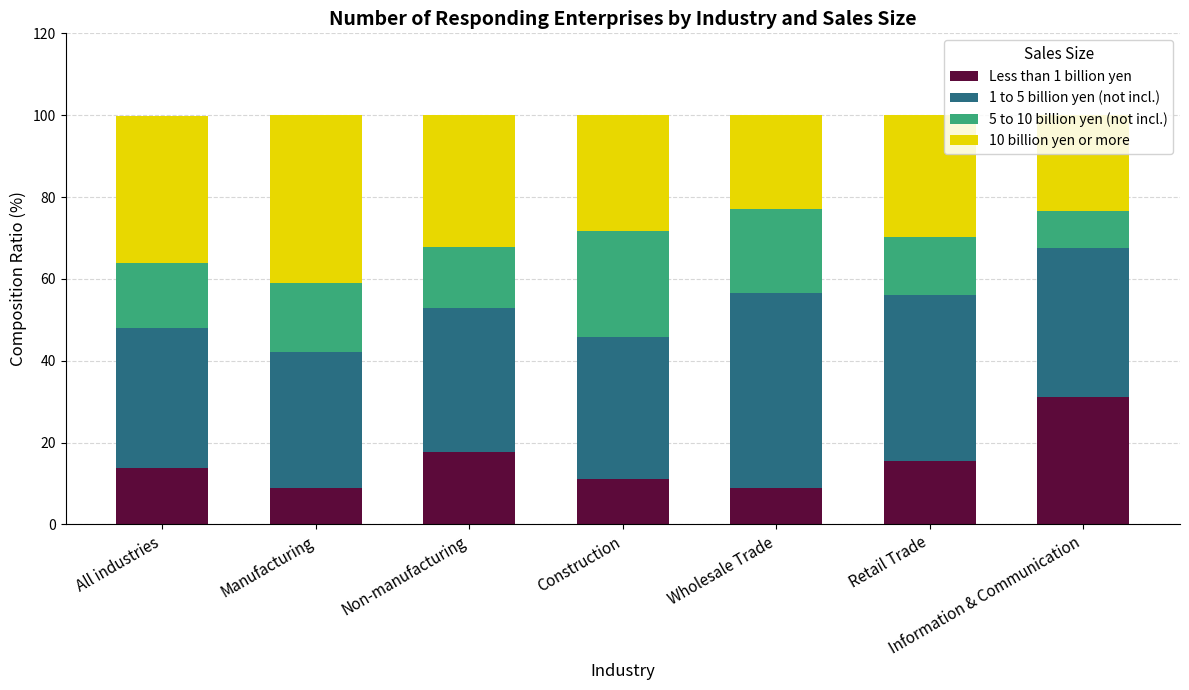

What is the sum of the Less than 1 billion yen values at Construction and Information & Communication?

42.3